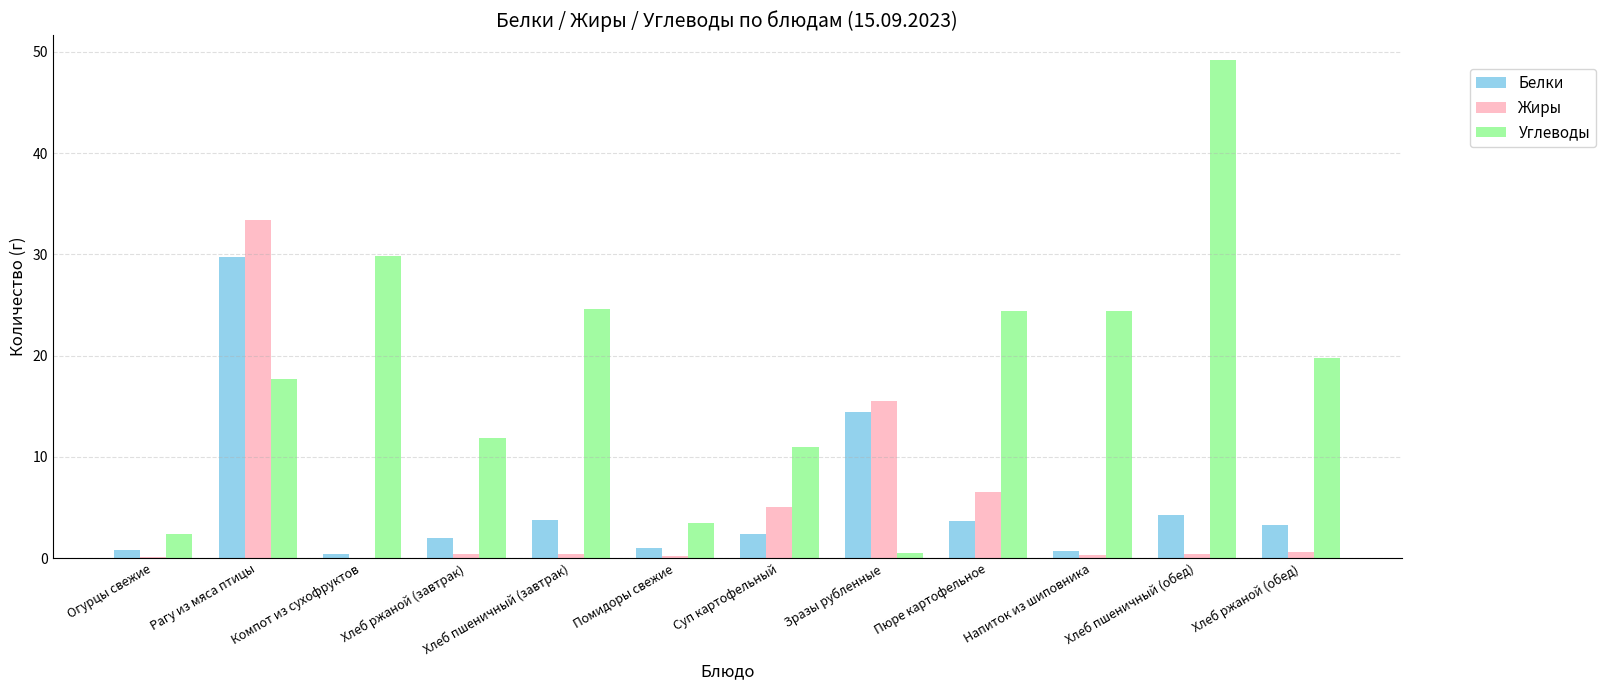

Count the number of data series in this chart.

3